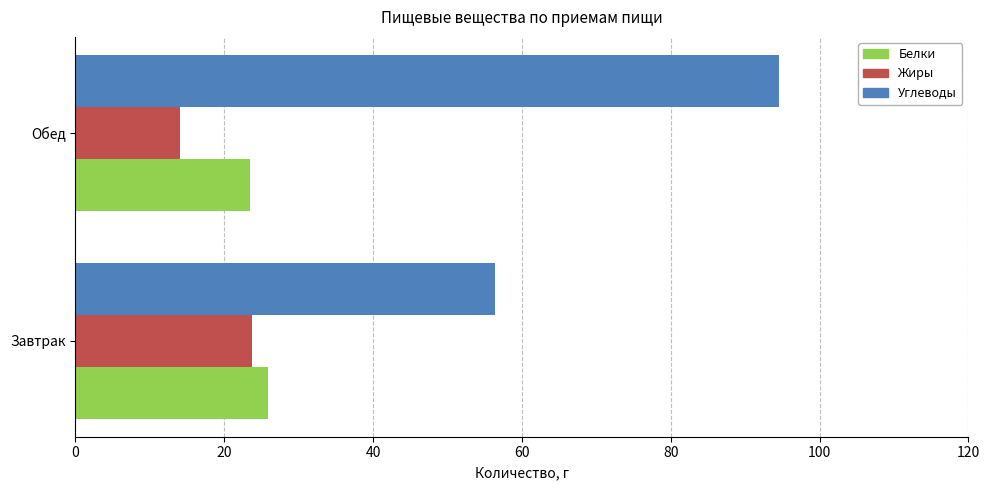

What is the smallest value displayed?

14.0